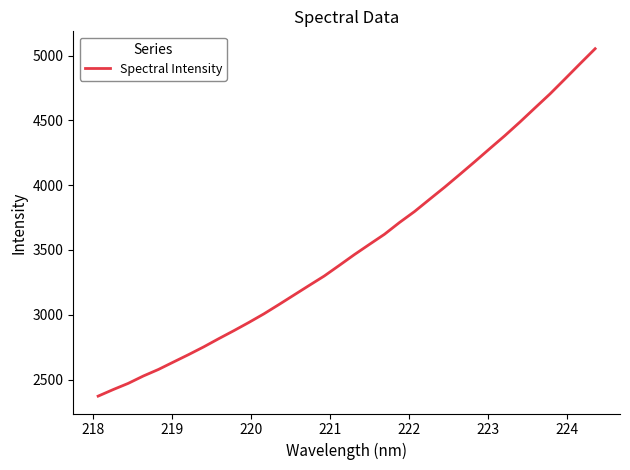

How many distinct data groups are displayed?

1